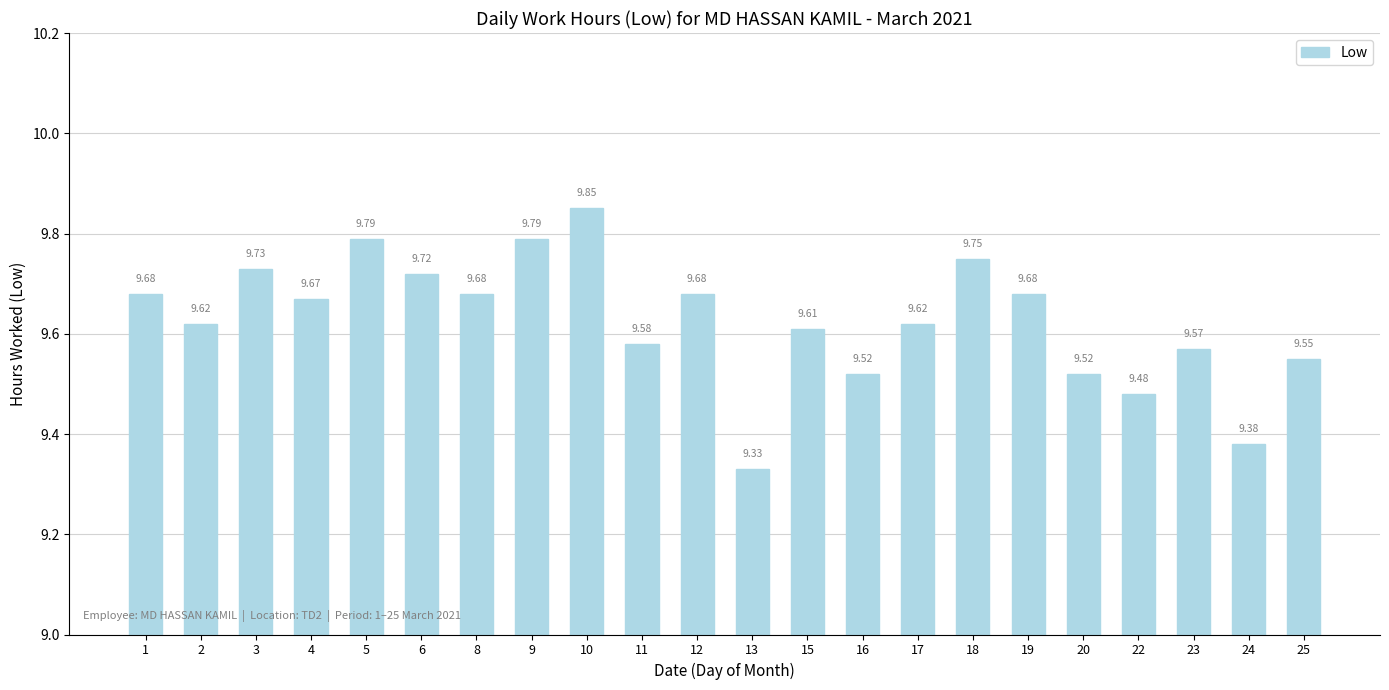

Approximately how many times larger is the value at 15 compared to 2?

1.0